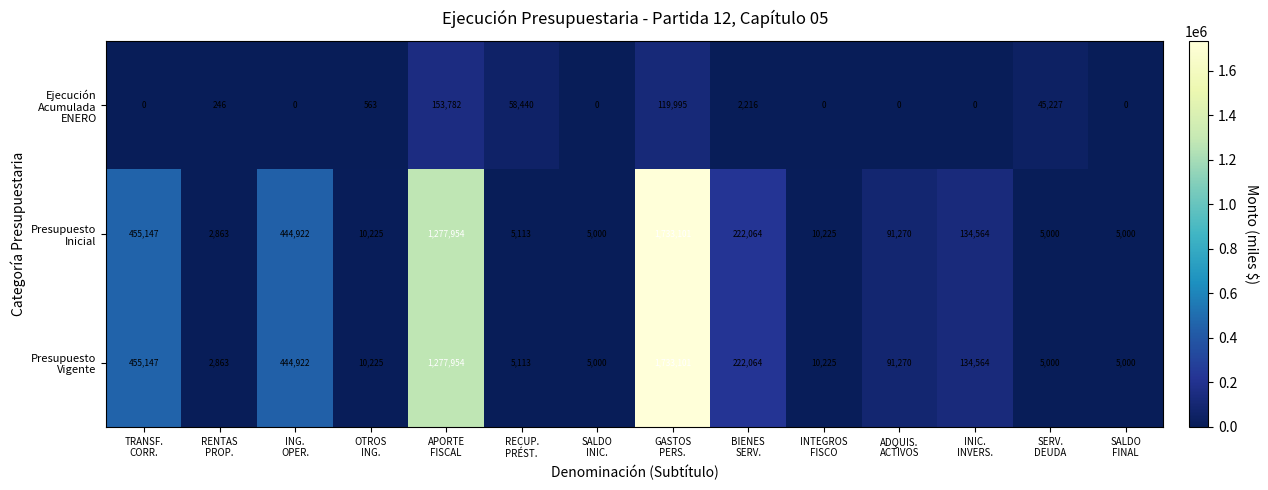

At how many categories does at least one series exceed 325551?

4